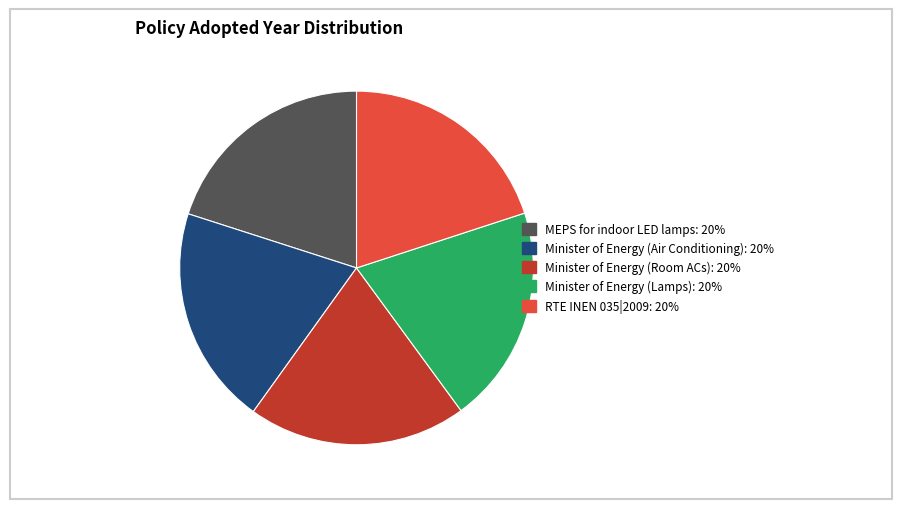

Combined, do MEPS for indoor LED lamps and Minister of Energy (Air Conditioning) account for over 50%?

No